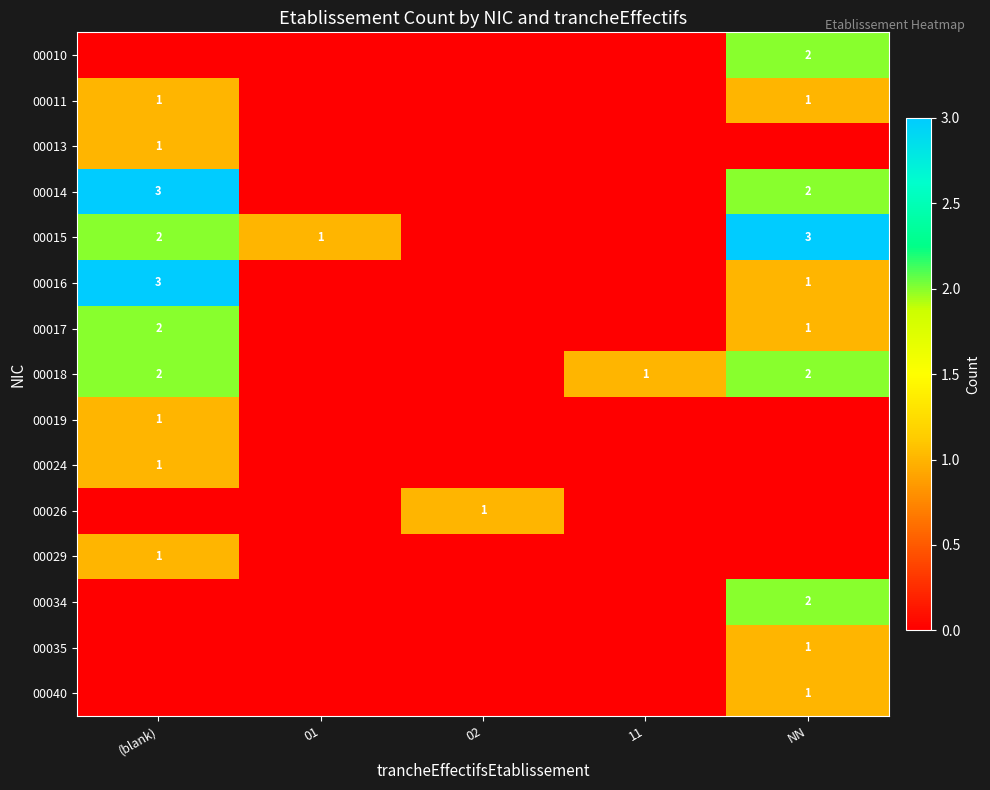

The value of 00016 at NN is 1. True or false?

True